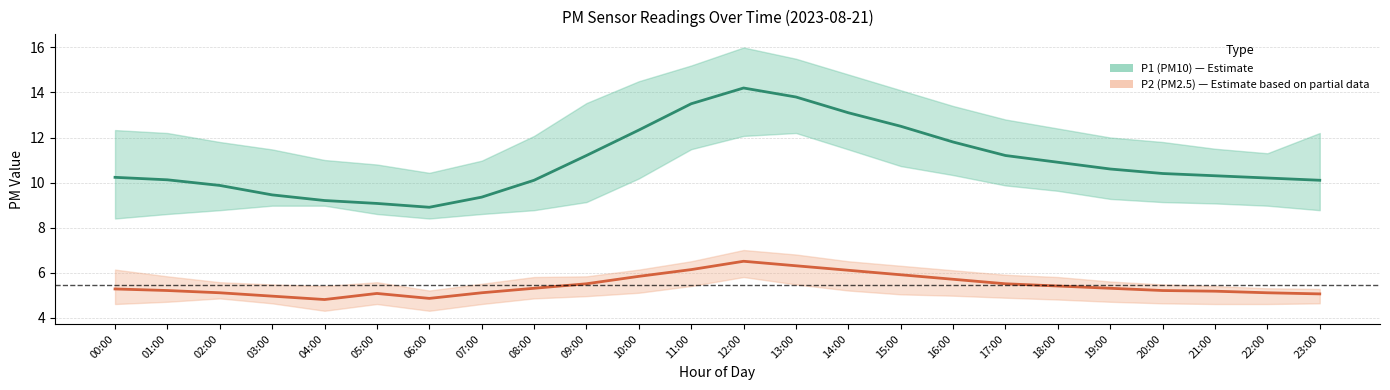

Between 05:00 and 06:00, which series saw the biggest shift?

P2 (PM2.5)